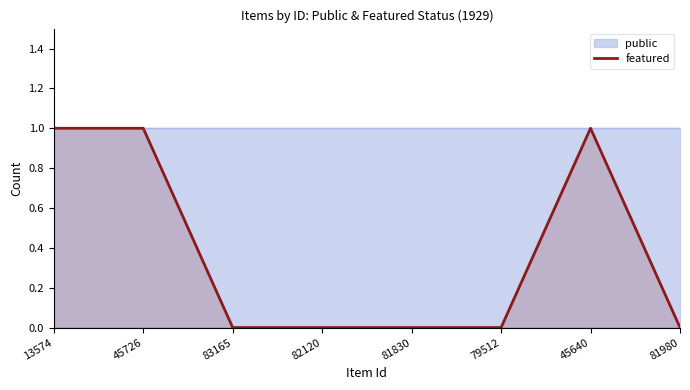

What is the label of the 7th point from the right?

45726